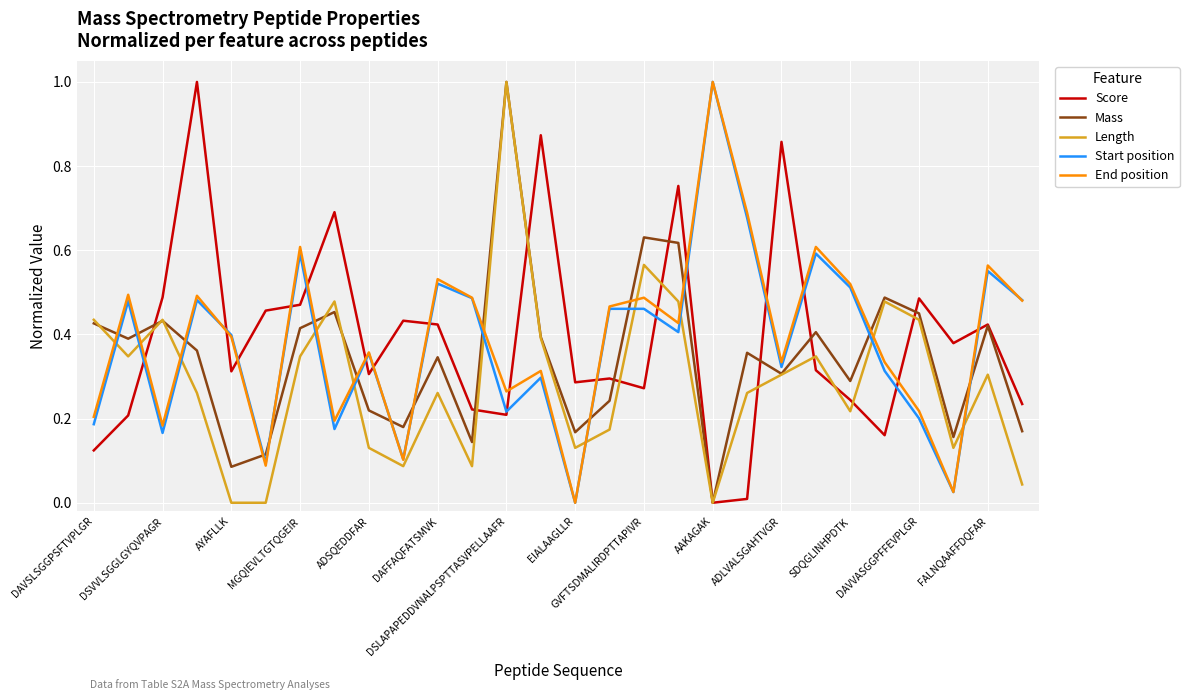

After their last crossing, which series has the higher values: End position or Length?

End position